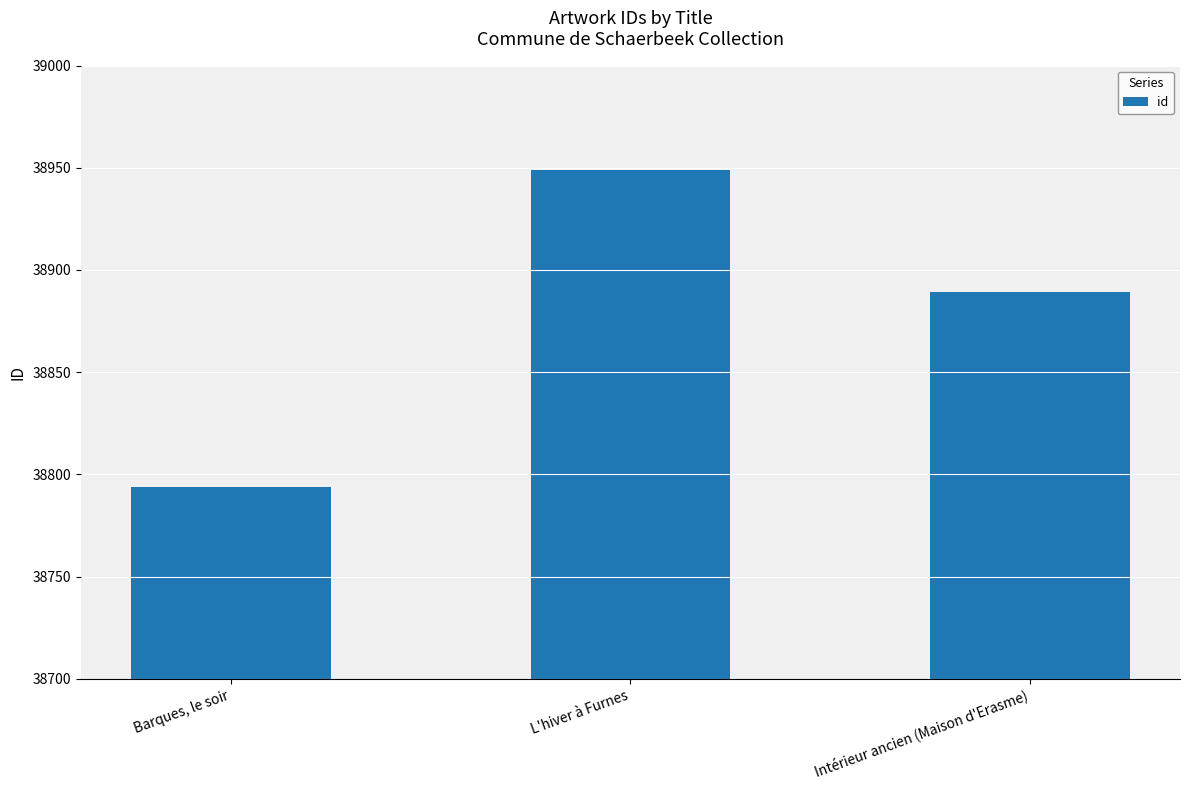

How many distinct data groups are displayed?

1